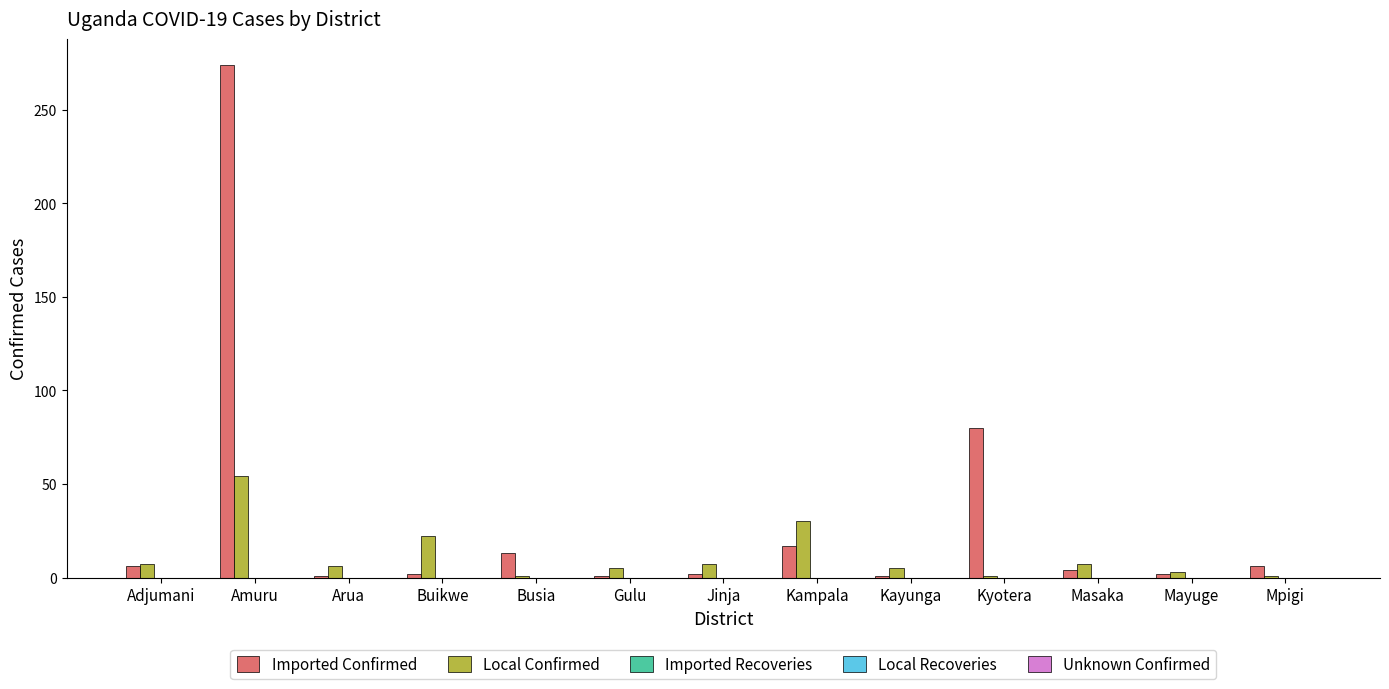

At how many categories does at least one series exceed 33?

2